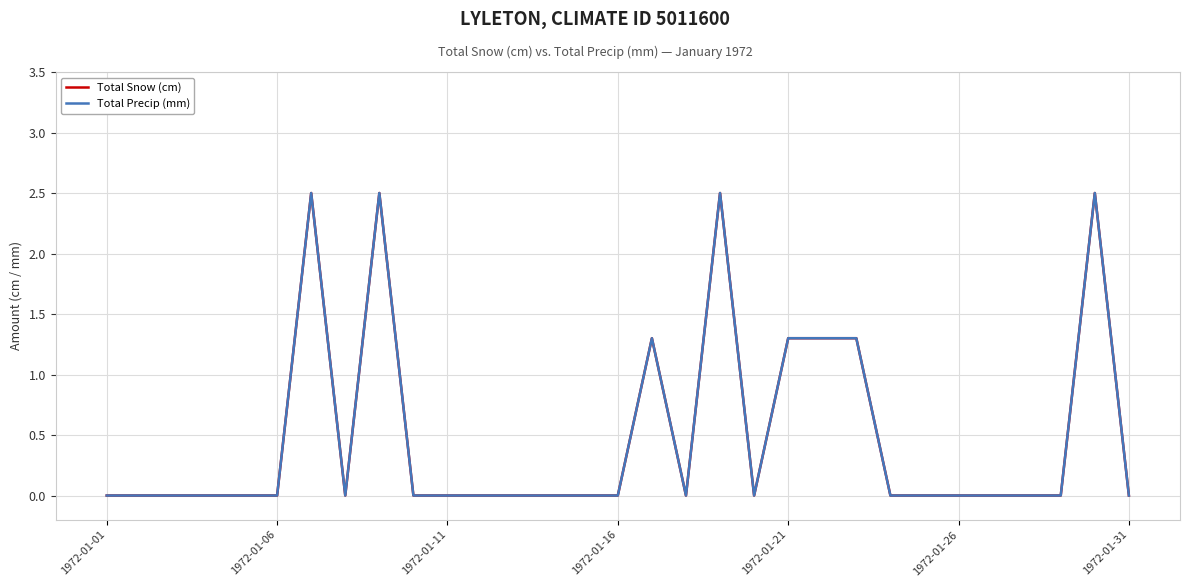

Does the chart have visible grid lines?

Yes